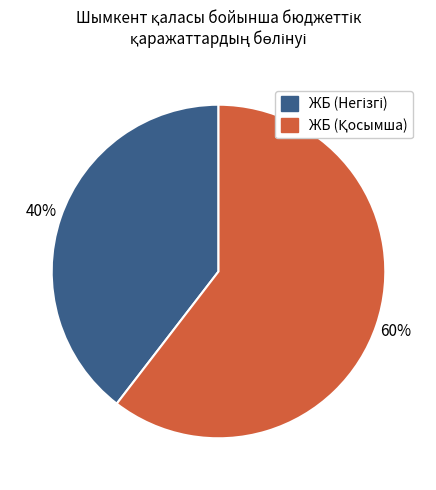

Is there any slice that represents more than half of the pie?

Yes